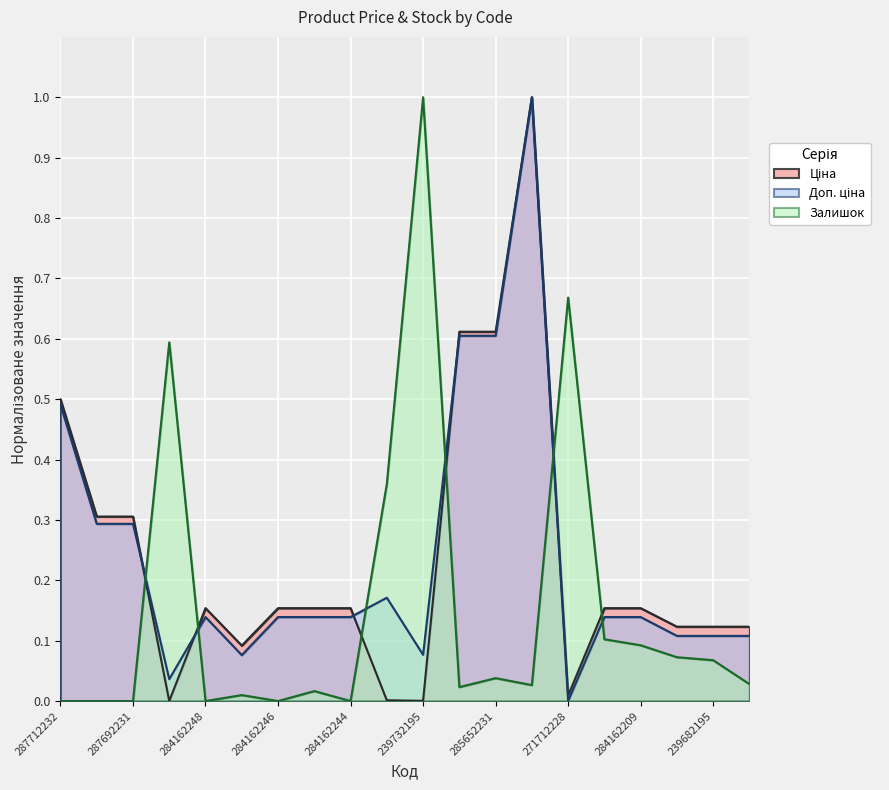

How many intersections are there between Ціна and Залишок?

6